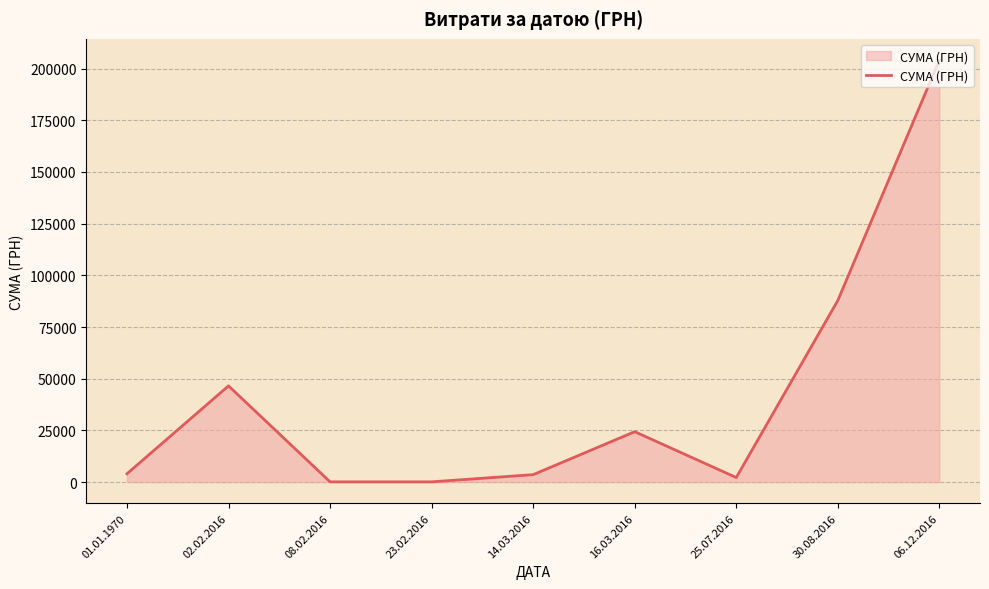

Where is the data nearest to the value 102141?

30.08.2016